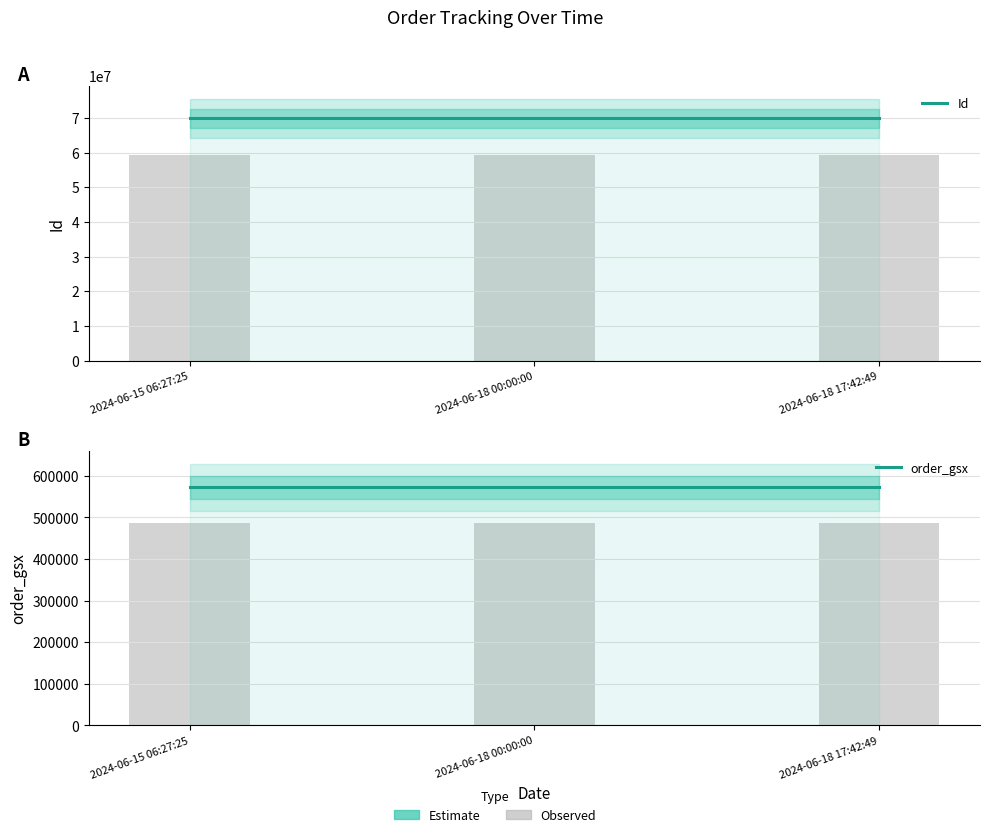

Reading left to right, what are all the values shown in this chart?

Id: 2024-06-15 06:27:25=69873355	2024-06-18 00:00:00=69873353	2024-06-18 17:42:49=69873354
order_gsx: 2024-06-15 06:27:25=572312	2024-06-18 00:00:00=572312	2024-06-18 17:42:49=572312